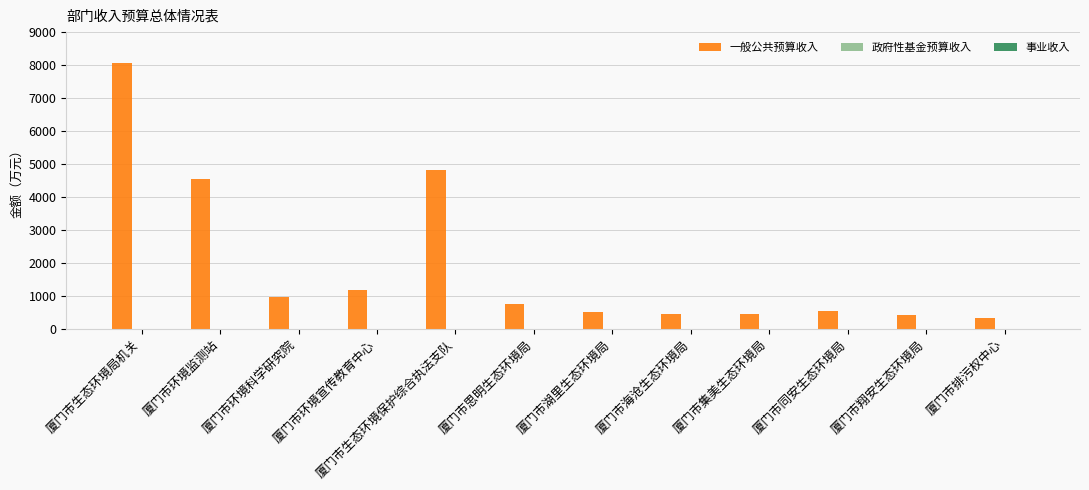

What is the label of the 2nd bar from the right?

厦门市翔安生态环境局